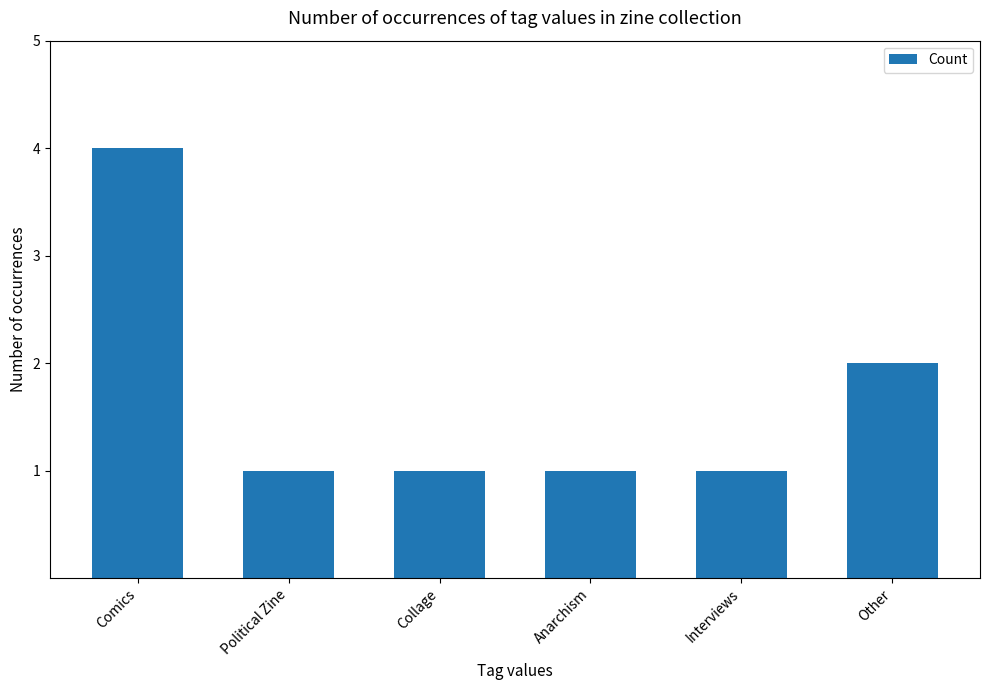

Count the number of data series in this chart.

1